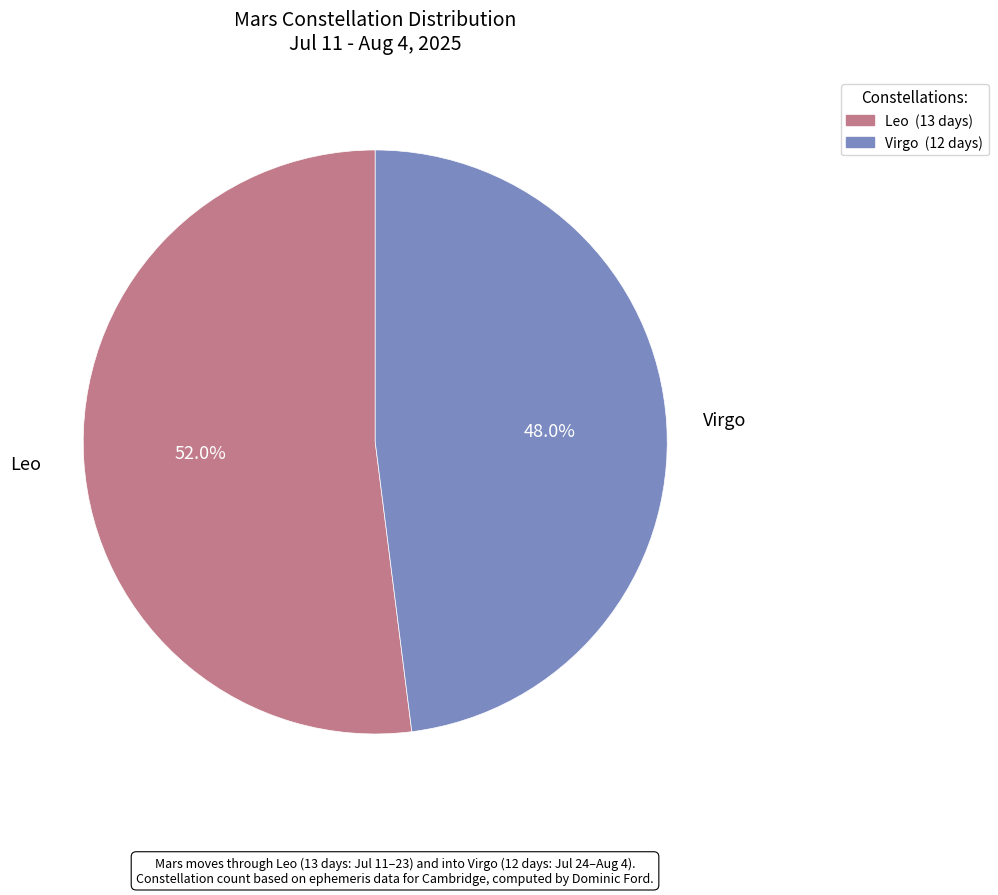

What is the total percentage of Virgo and Leo?

100.0%